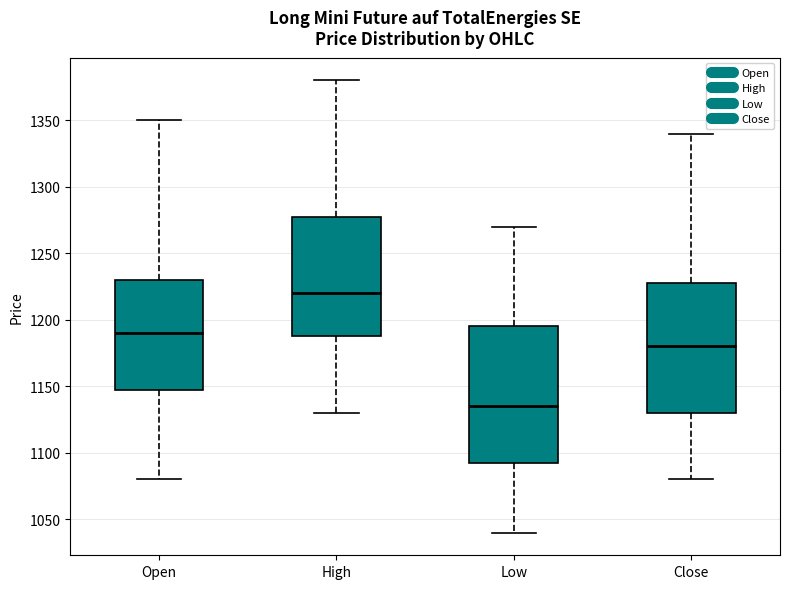

Which box's median line is the lowest?

Low